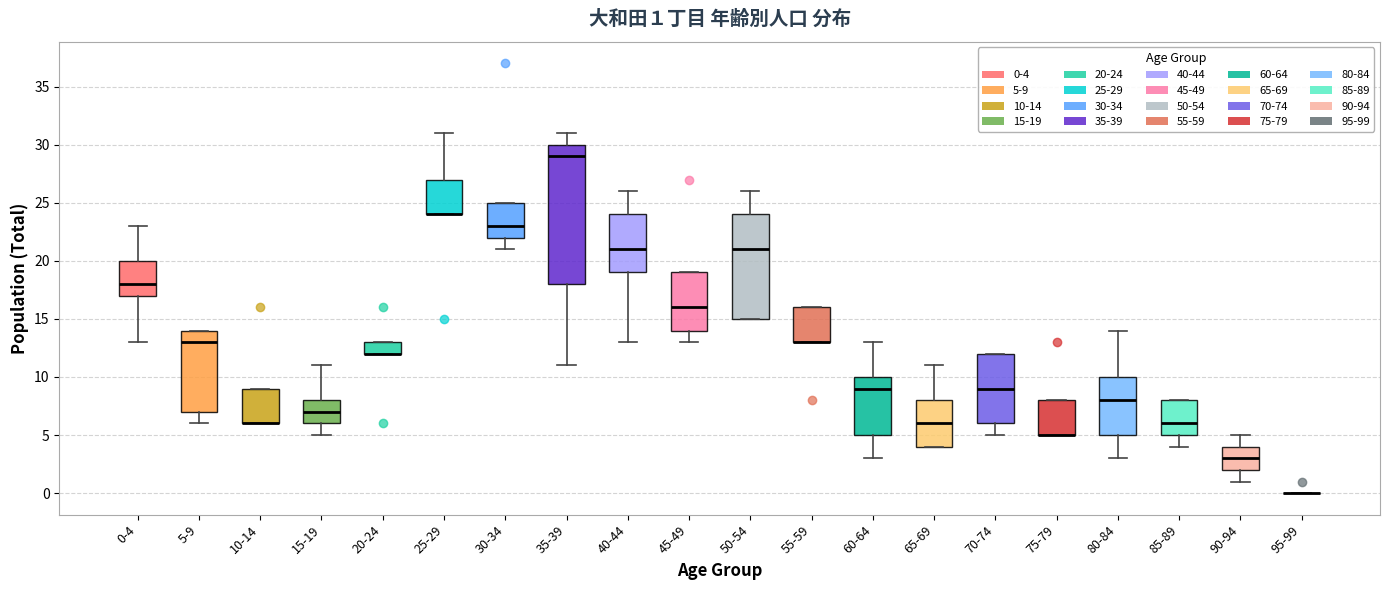

Comparing the boxes themselves (not the whiskers), which one is the tallest?

35-39